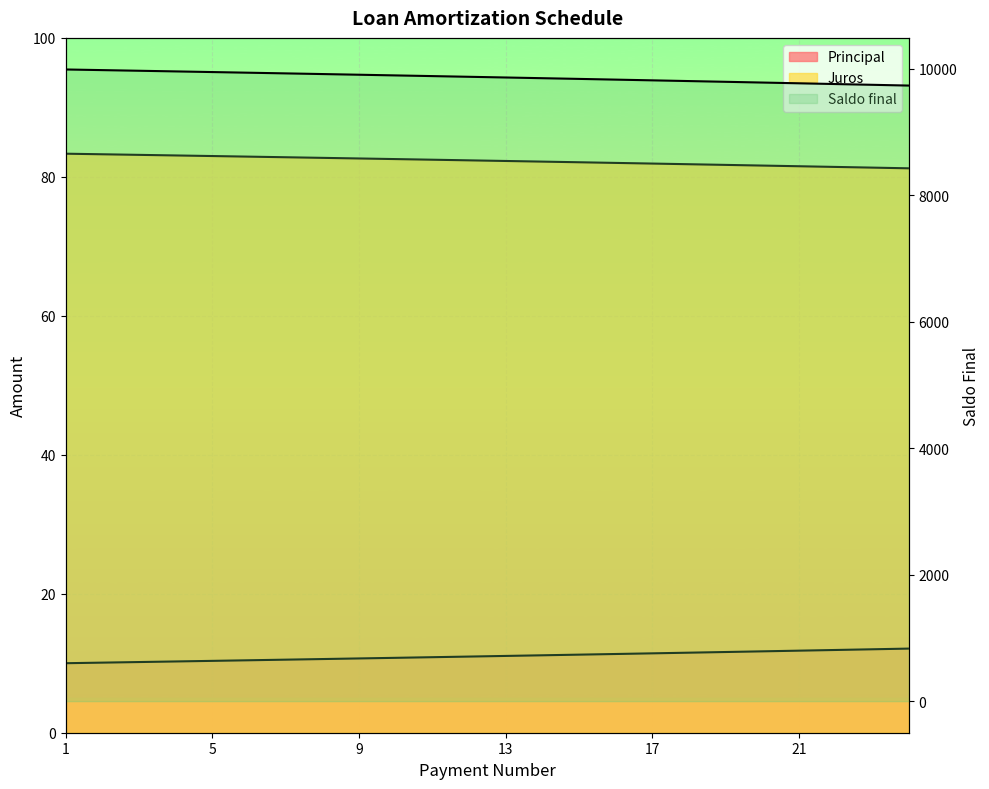

True or false: Juros has a value of 82.9 at 6.

True